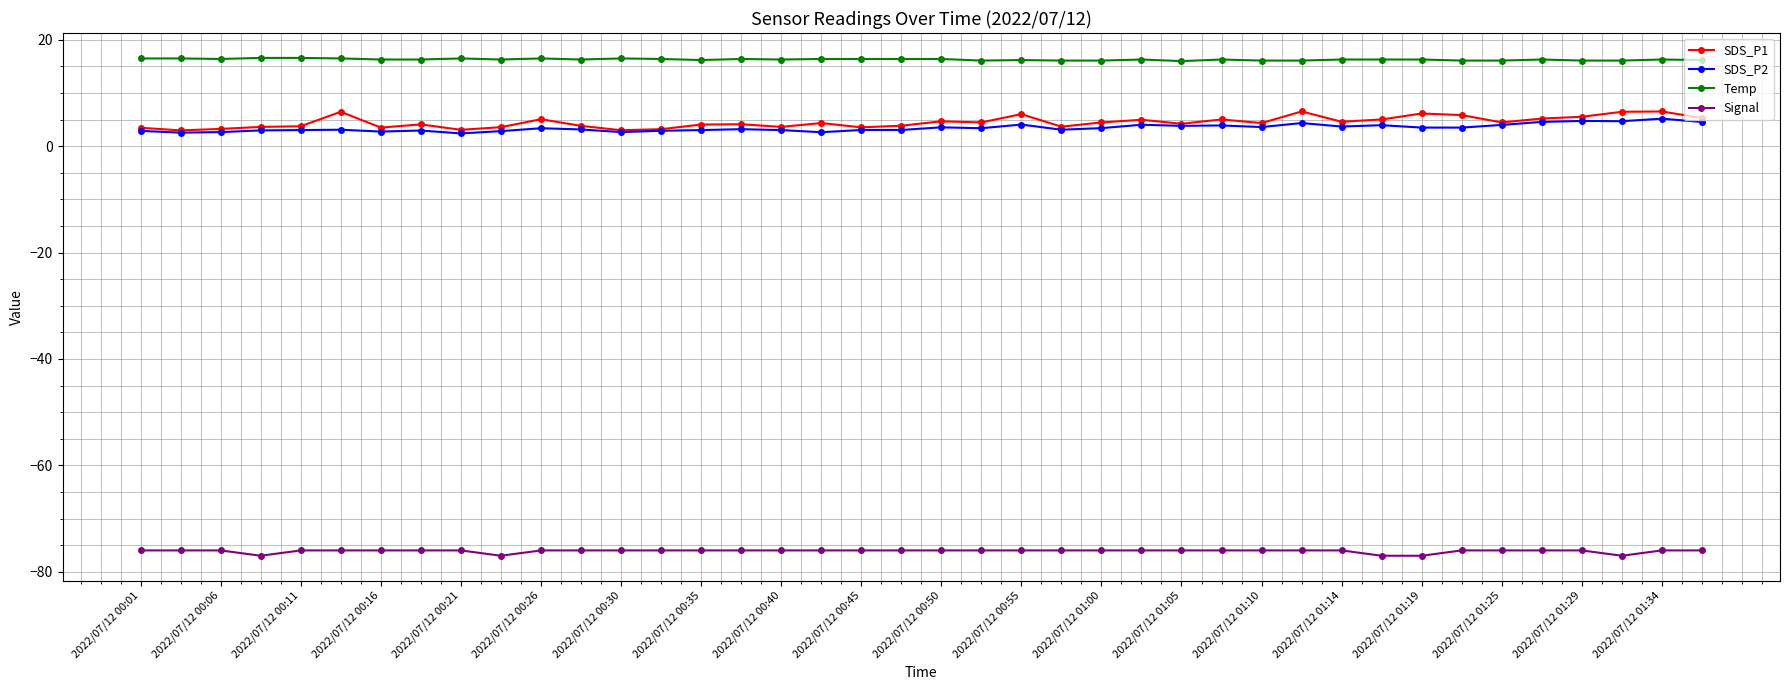

True or false: SDS_P1 has more than 1 points higher than both neighbors.

True